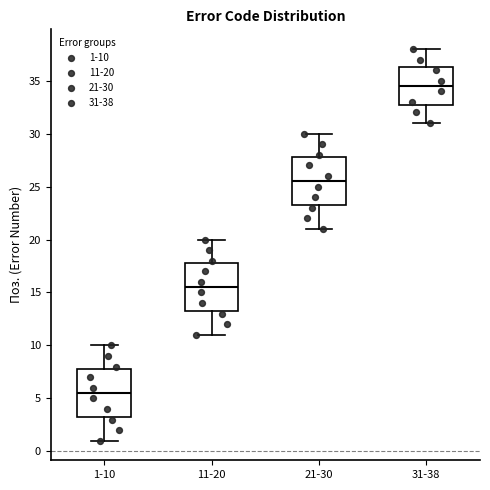

Where does the lower whisker of the box for 21-30 end on the y-axis? The values are not printed on the chart, so give them approximately, as read against the axis.

21.0